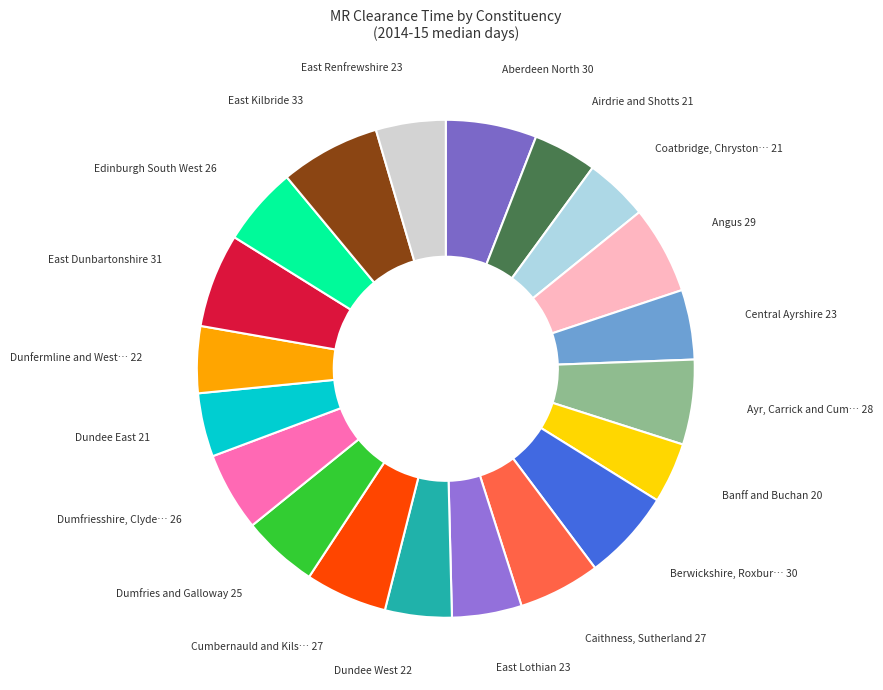

Is Dundee West 22 the majority of the pie?

No